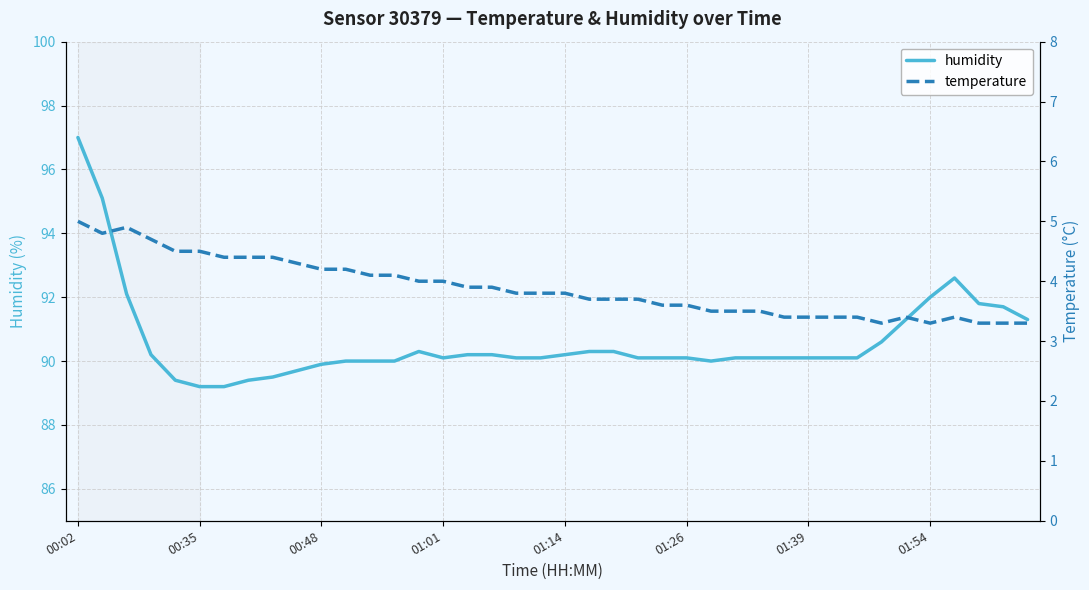

How many lines are shown in the chart?

2